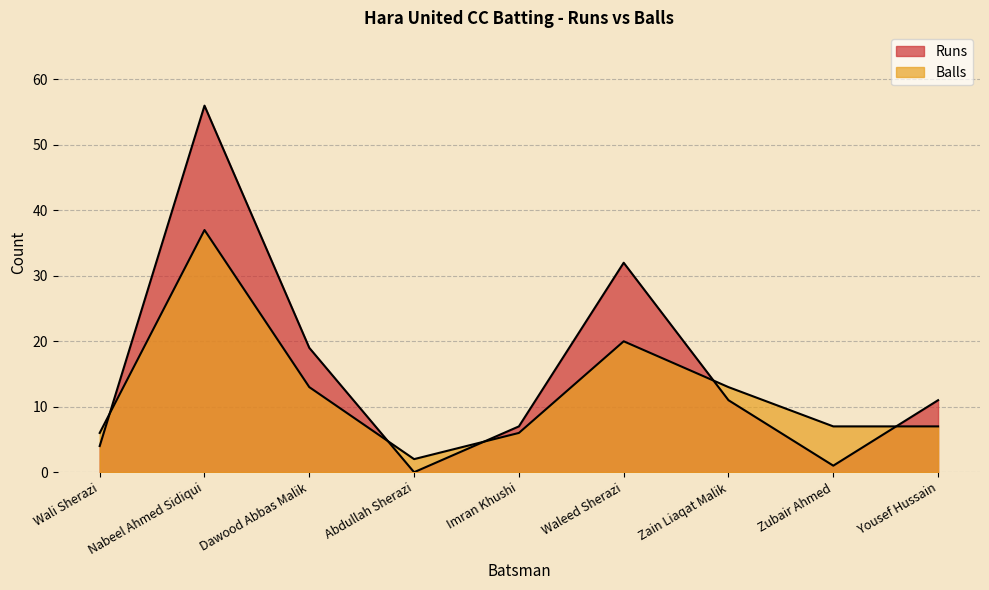

How many lines are shown in the chart?

2